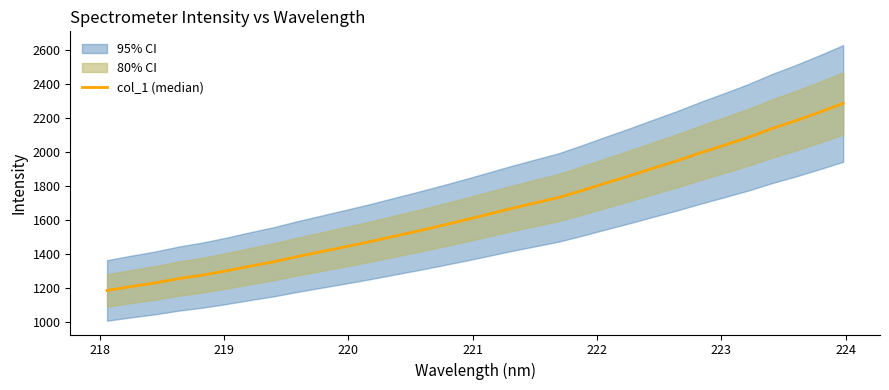

Is this an area chart (filled region under the line)?

No